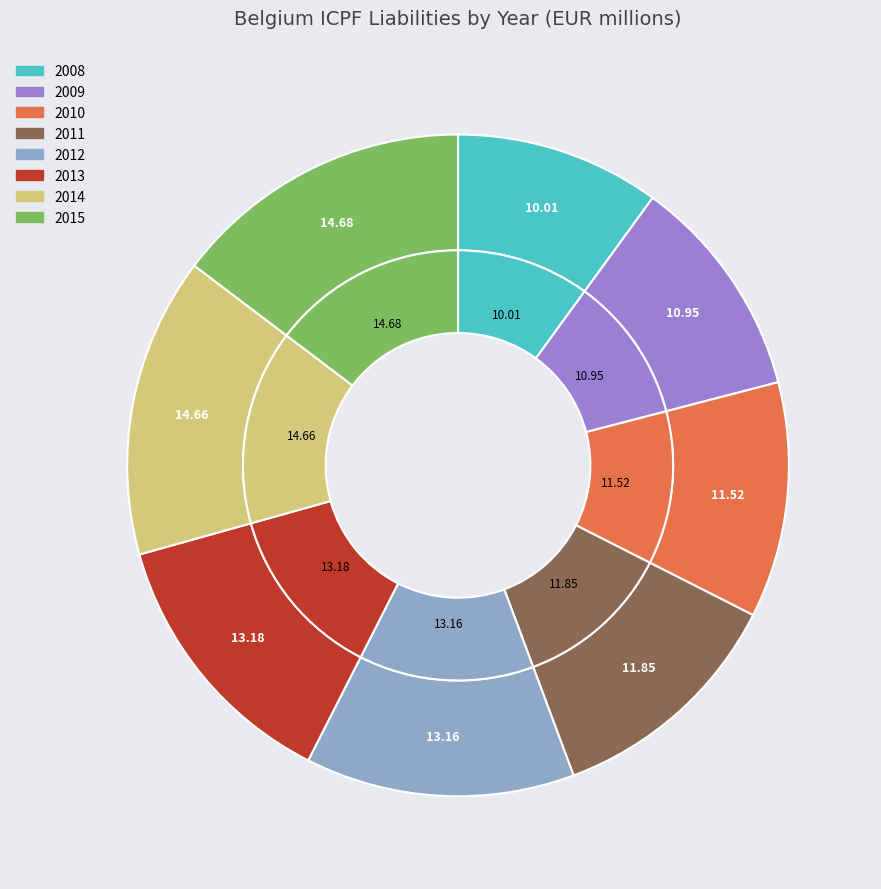

Does 2009 account for over 50% of the chart?

No